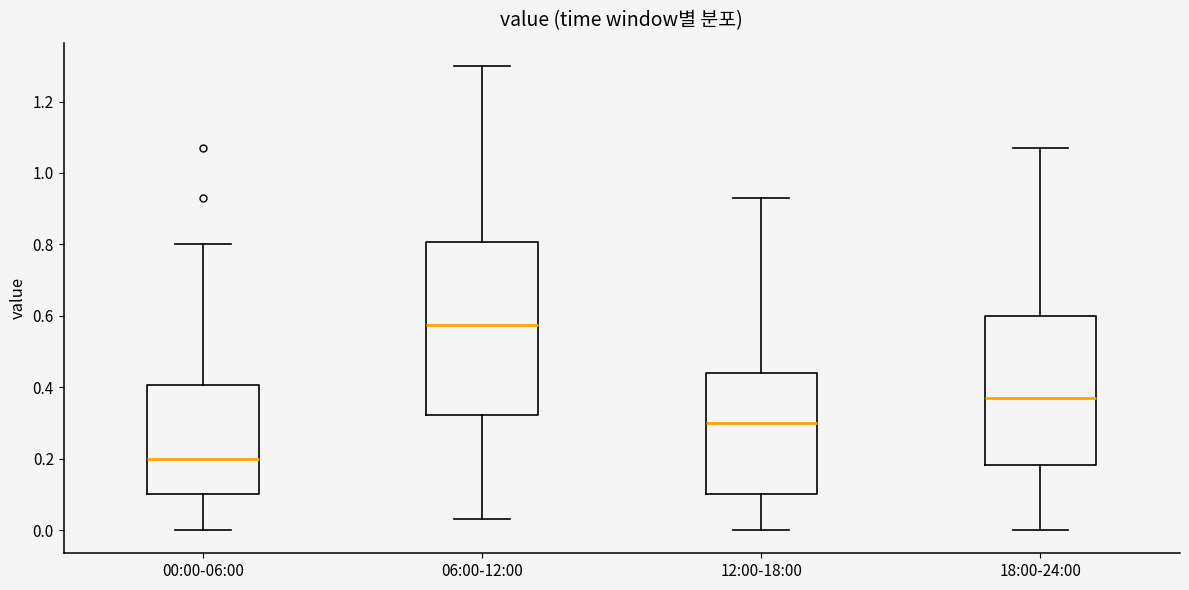

Reading left to right, transcribe this box plot: for each box, give where its median line is, the range the box spans, and where its two whiskers end, as read against the y-axis. The values are not printed on the chart, so give them approximately, as read against the axis.

00:00-06:00: median 0.20, box 0.10 to 0.40, whiskers 0.00 to 0.80
06:00-12:00: median 0.58, box 0.32 to 0.80, whiskers 0.04 to 1.30
12:00-18:00: median 0.30, box 0.10 to 0.44, whiskers 0.00 to 0.94
18:00-24:00: median 0.38, box 0.18 to 0.60, whiskers 0.00 to 1.08